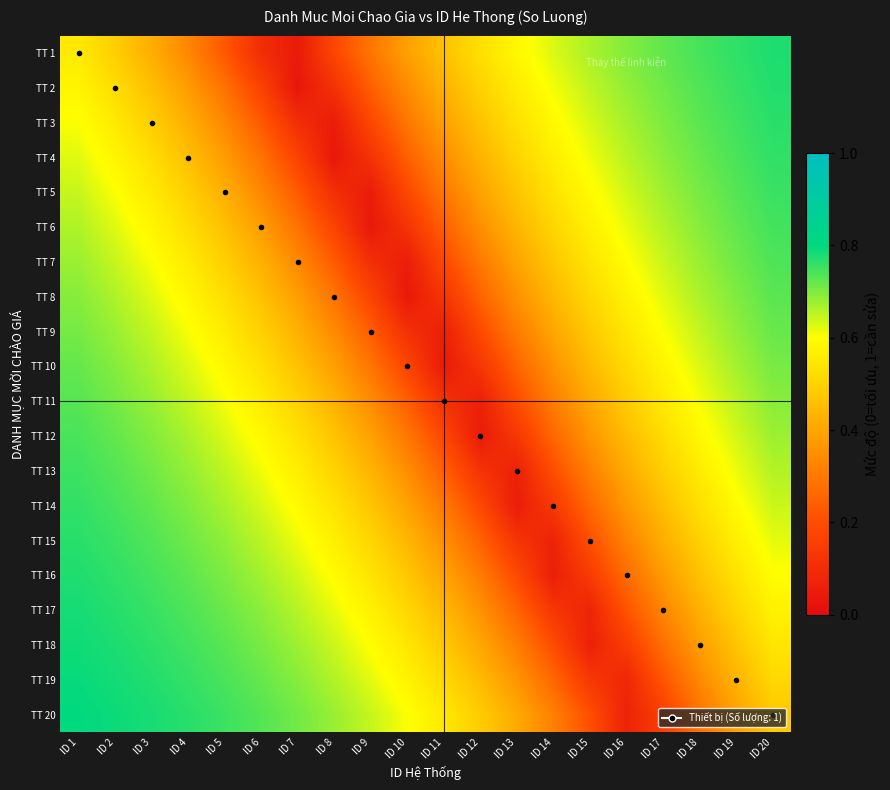

Count the number of categories in the chart.

20